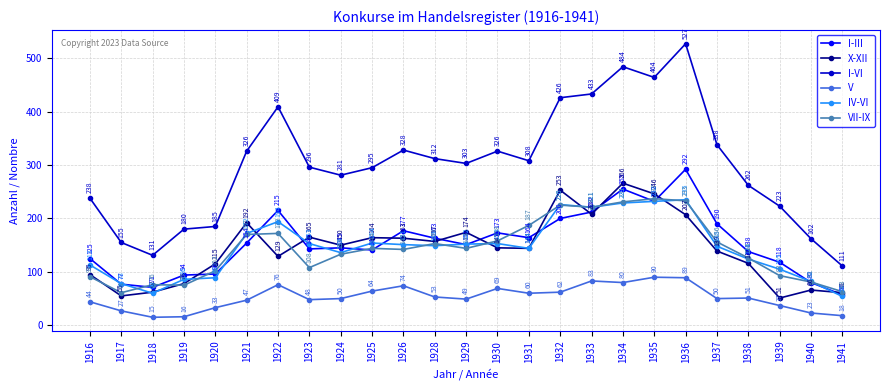

How many interior local valleys does the VII-IX series have?

6